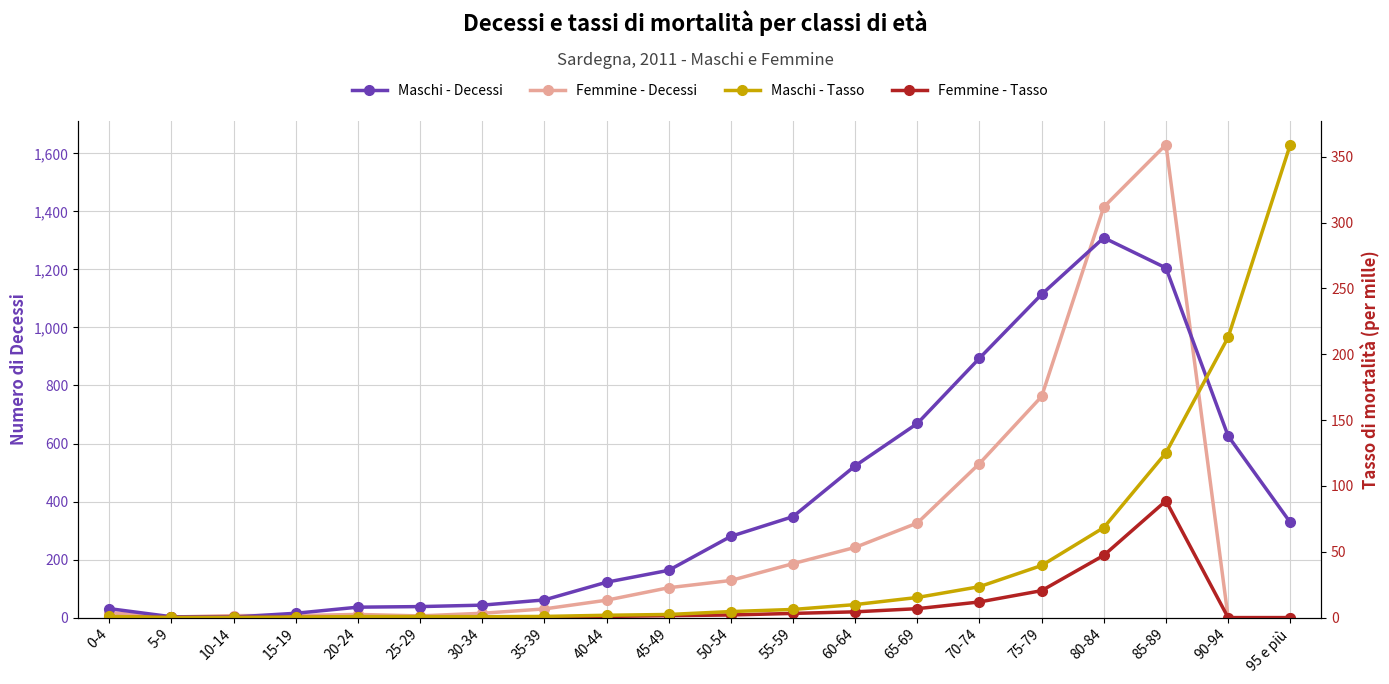

Reading left to right, what are all the values shown in this chart?

Maschi - Decessi: 31.0	3.0	2.0	15.0	36.0	38.0	43.0	61.0	122.0	163.0	280.0	348.0	523.0	669.0	894.0	1114.0	1309.0	1205.0	626.0	328.0
Femmine - Decessi: 17.0	2.0	7.0	7.0	11.0	6.0	15.0	30.0	60.0	103.0	128.0	186.0	242.0	326.0	531.0	762.0	1415.0	1630.0	0.0	0.0
Maschi - Tasso: 0.9	0.1	0.1	0.4	0.8	0.8	0.7	0.9	1.8	2.4	4.6	6.2	9.9	15.3	23.5	39.6	68.4	125.2	212.9	359.3
Femmine - Tasso: 0.5	0.1	0.2	0.2	0.3	0.1	0.3	0.5	0.9	1.5	2.0	3.2	4.4	6.8	11.9	20.5	47.3	88.7	0.0	0.0